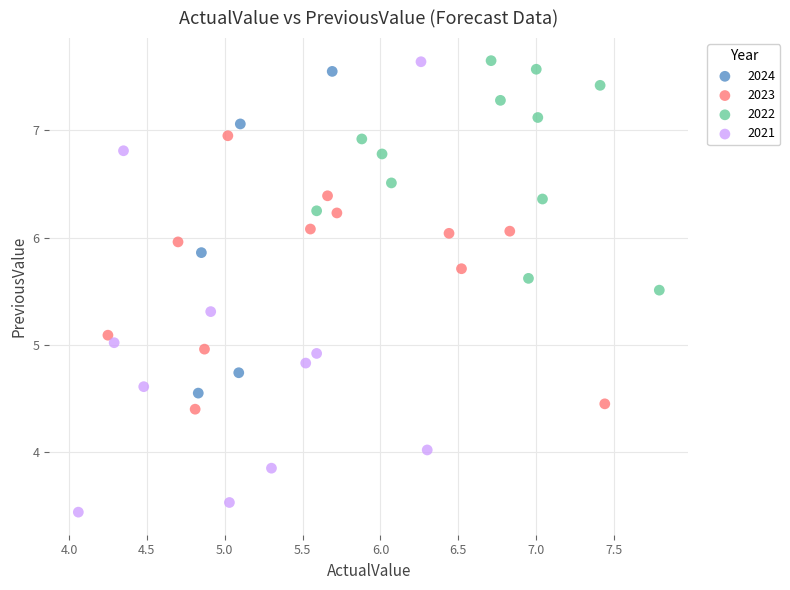

Which series reaches the minimum Y coordinate?

2021